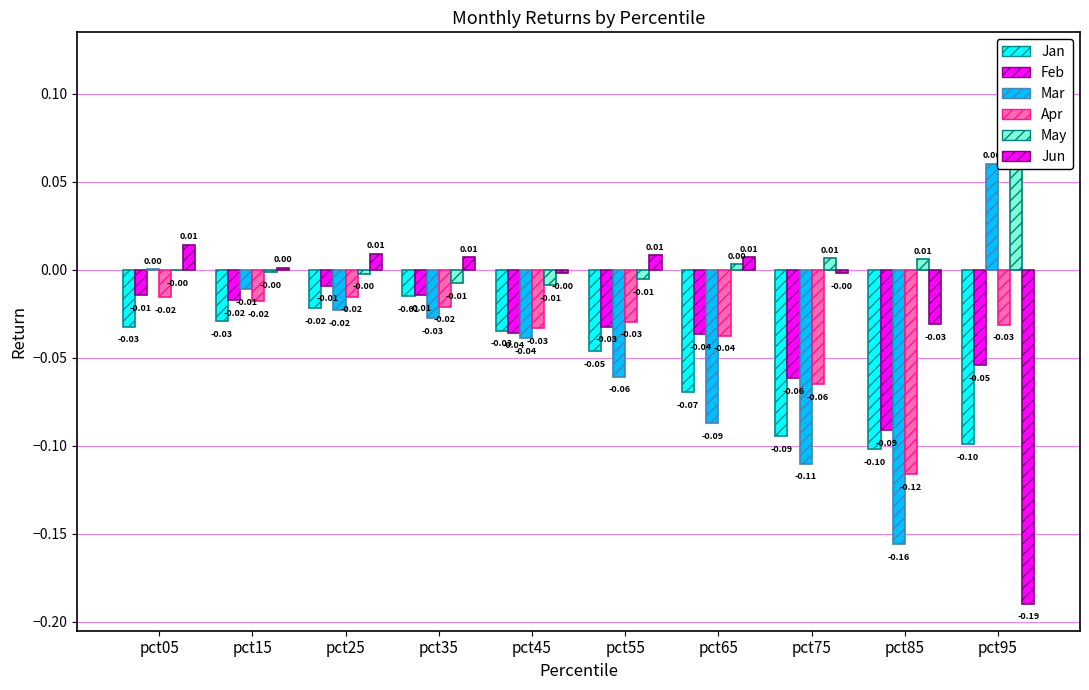

List the series in order of their peak value, highest first.

May, Mar, Jun, Feb, Jan, Apr